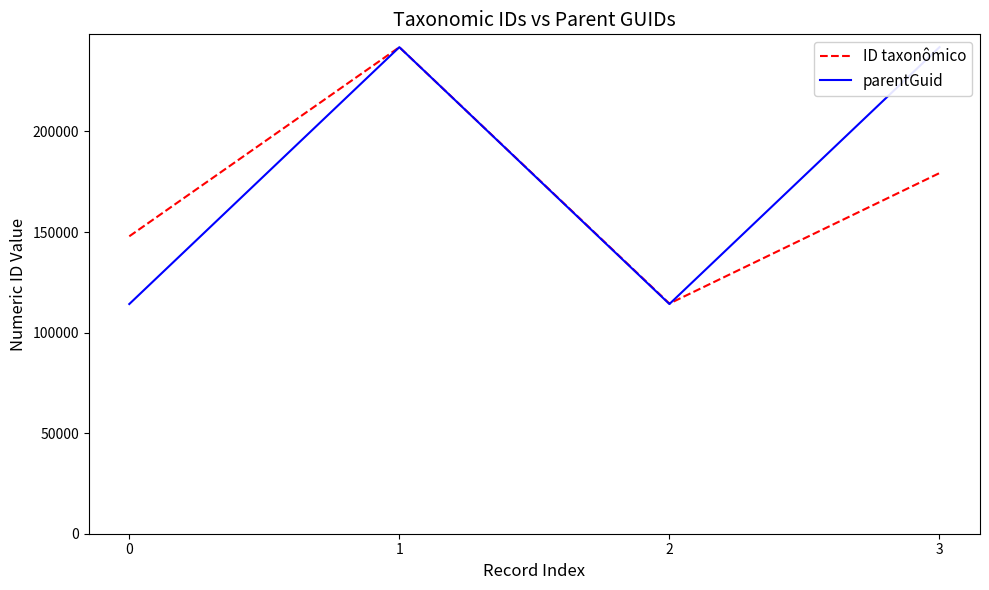

What is the greatest value displayed?

241923